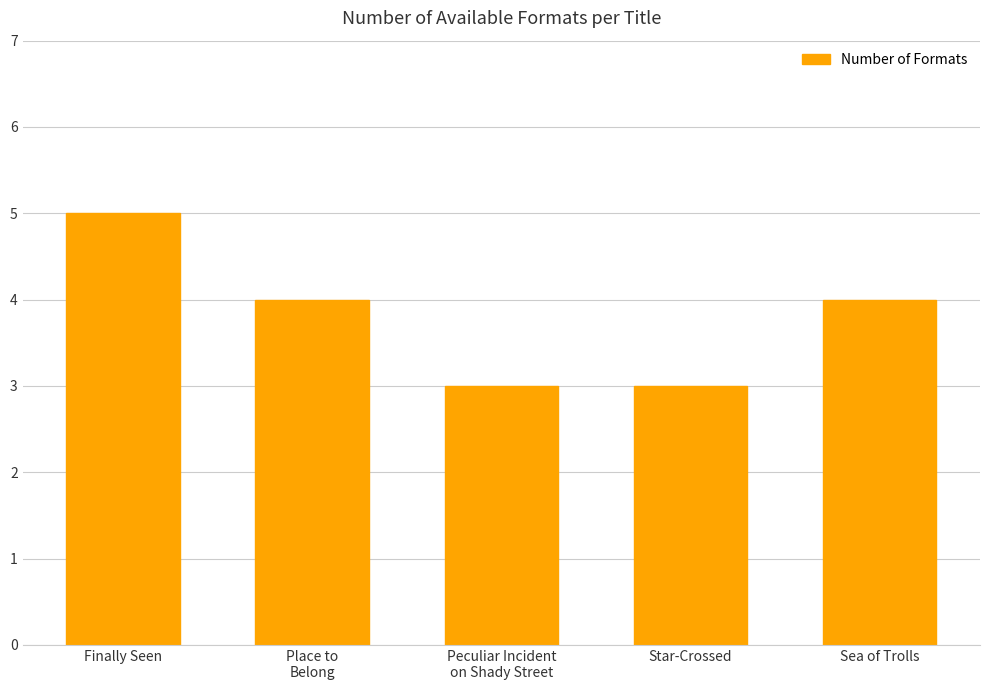

What value does the data have at Star-Crossed?

3